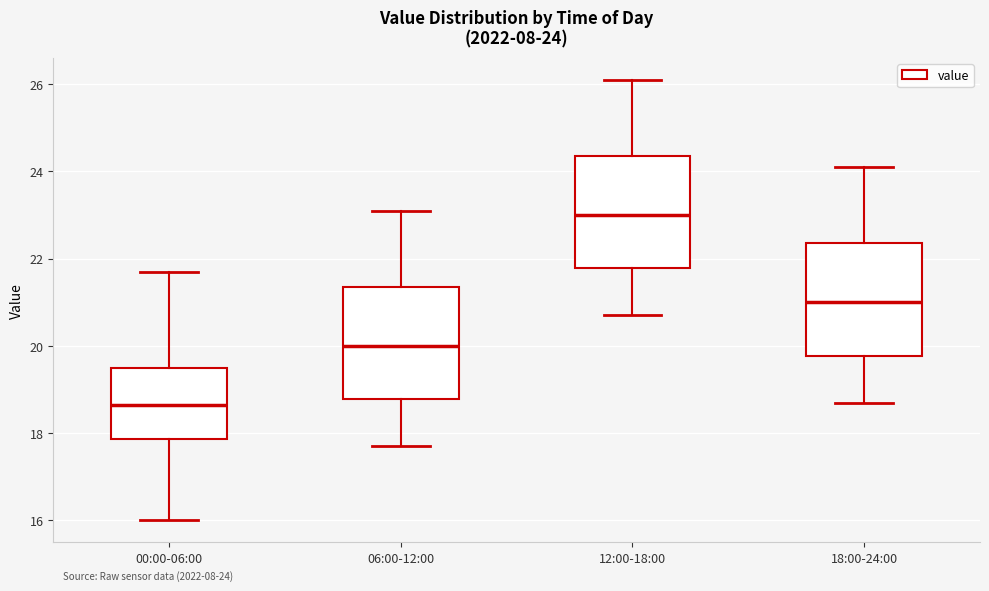

Which box has the lowest median line?

00:00-06:00